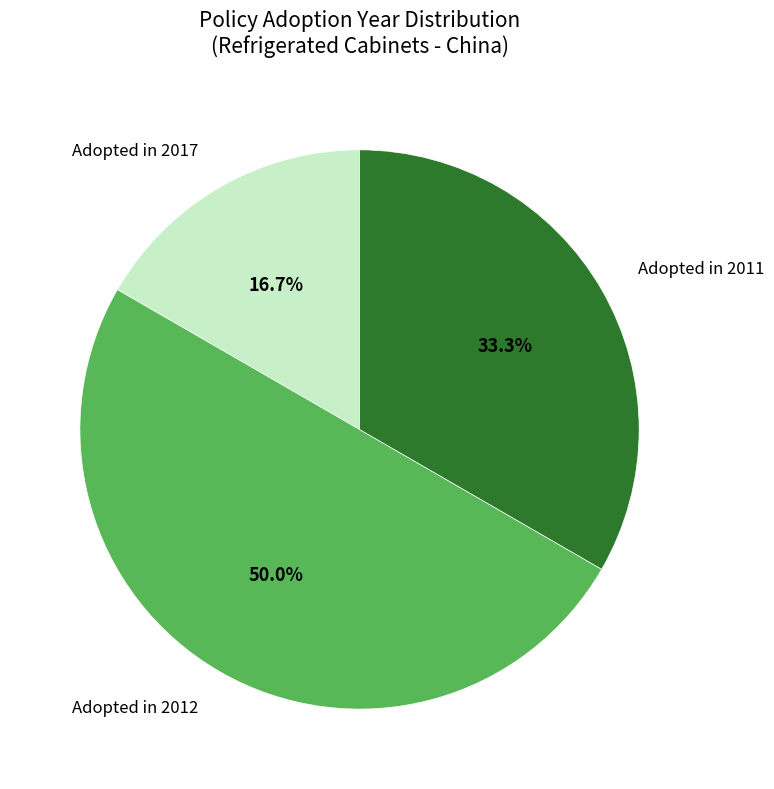

To the nearest percent, what is the average slice percentage?

33%